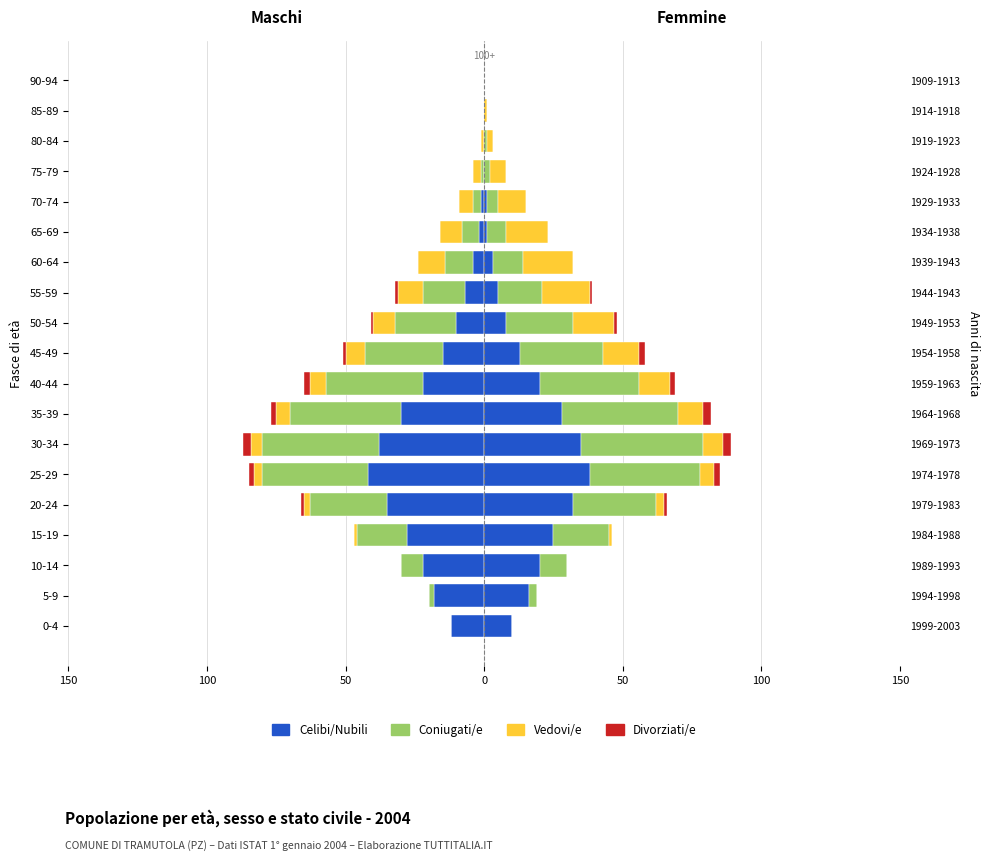

Is it true that Vedovi/e equals -14 at 65-69?

False